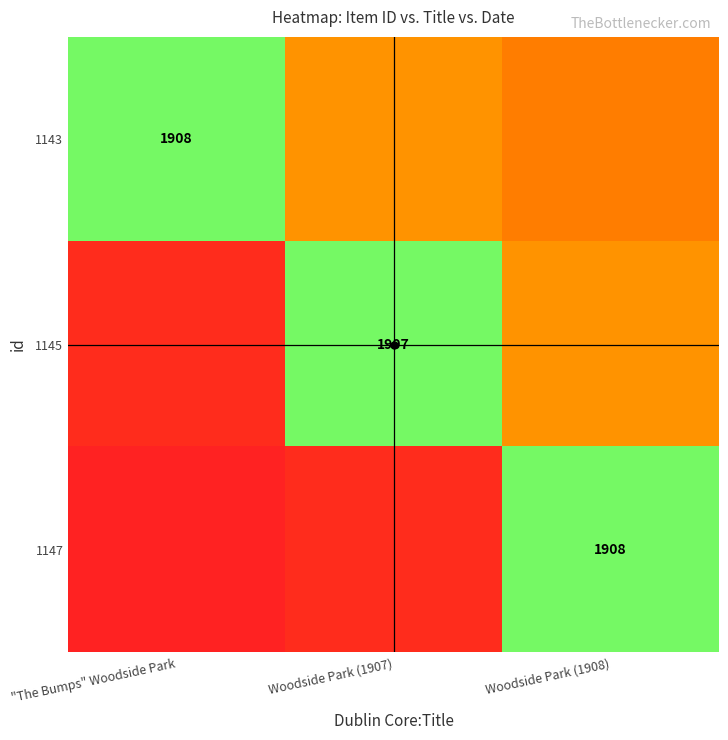

Rank the categories by 1145 value from highest to lowest.

Woodside Park (1907), Woodside Park (1908), "The Bumps" Woodside Park